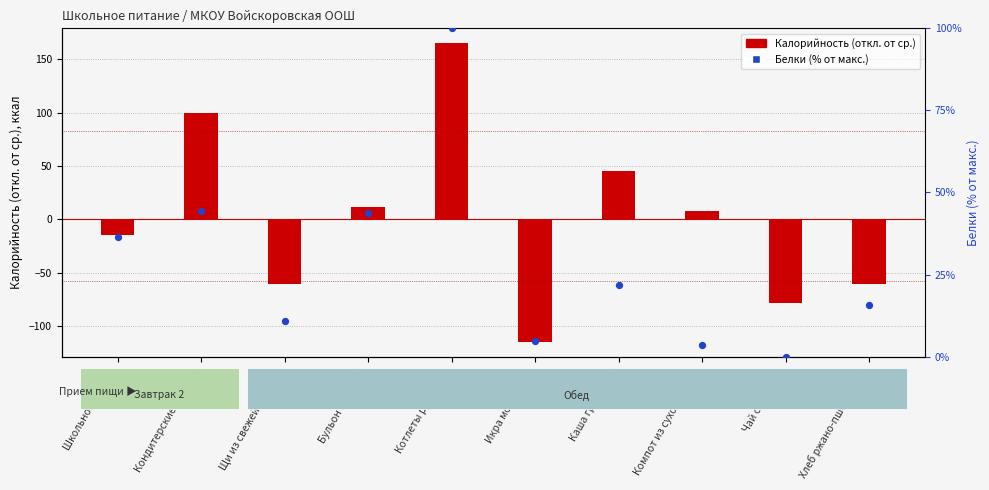

Which series has the widest spread of Y values?

Калорийность (откл. от ср.)